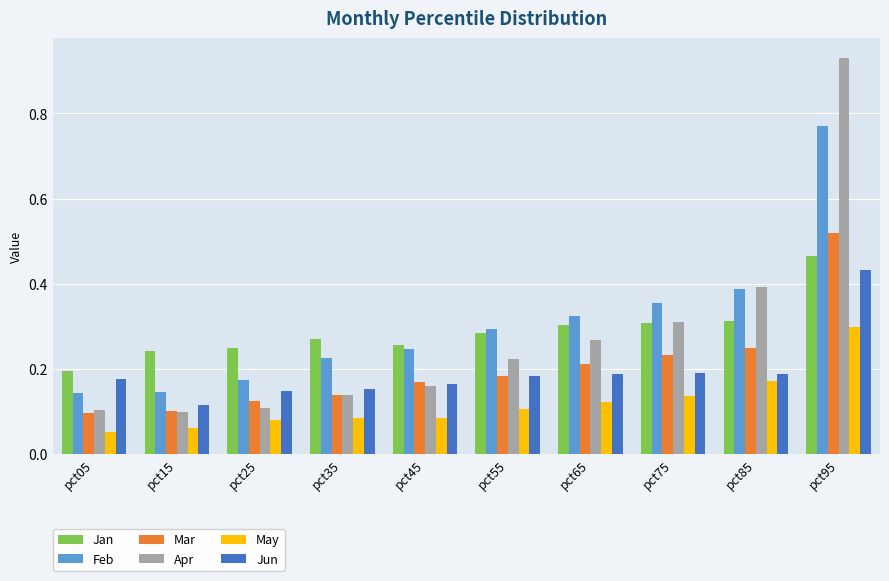

At which category is the sum across all series the highest?

pct95